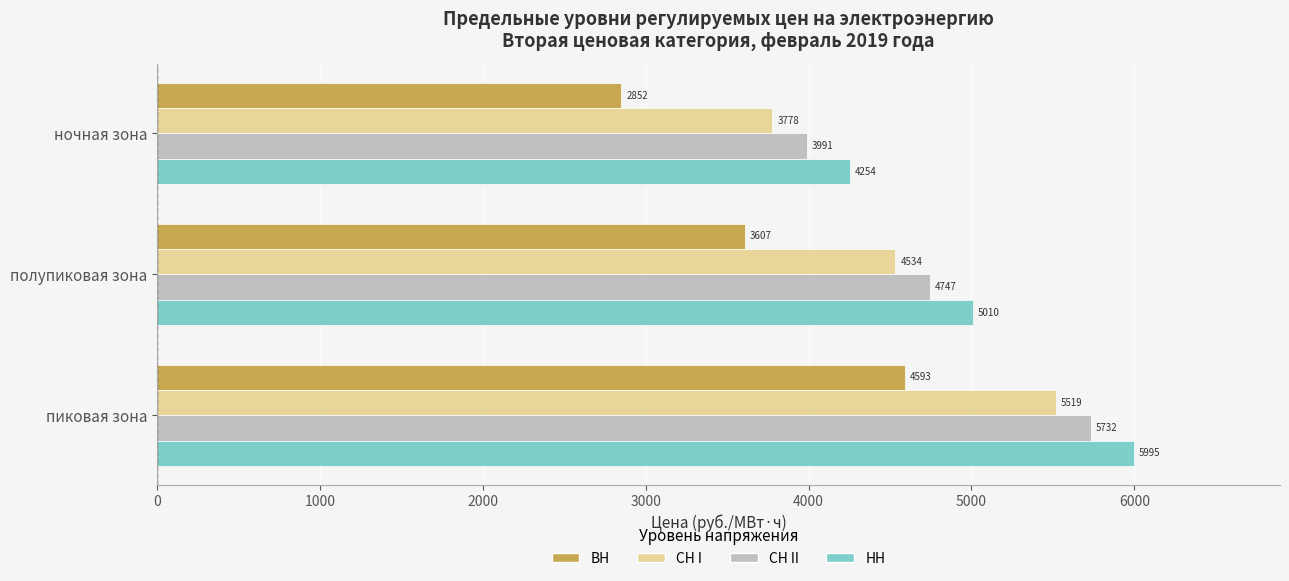

At how many categories does at least one series exceed 4576?

2